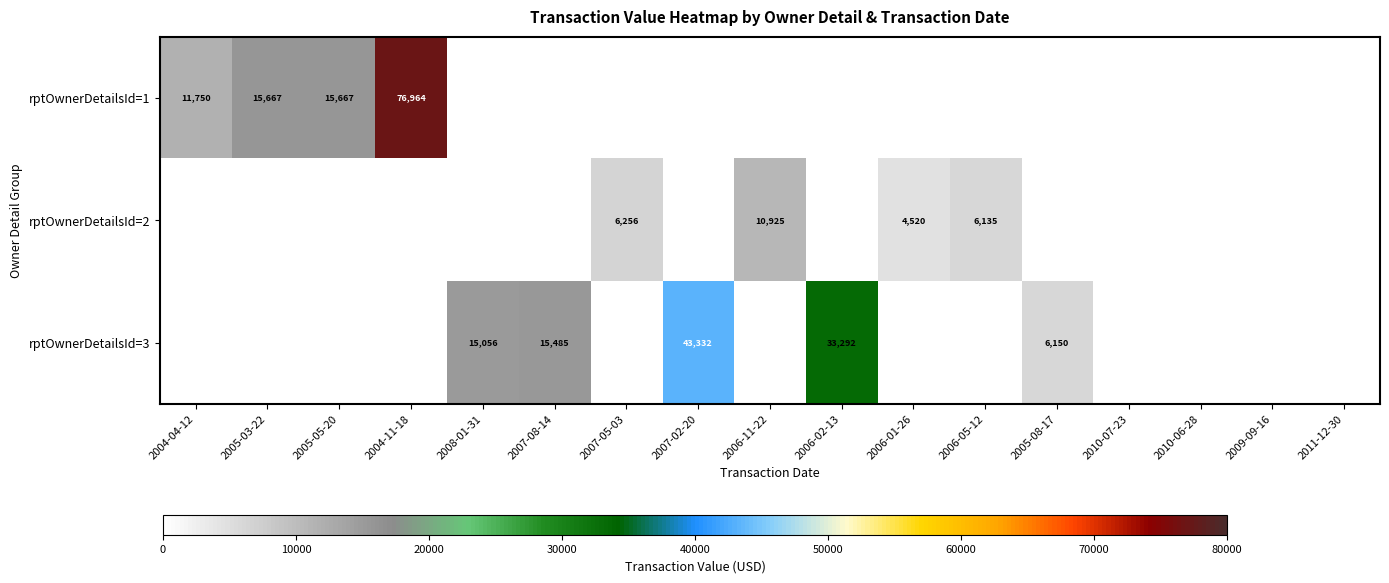

Is it true that rptOwnerDetailsId=3 equals 54005 at 2006-02-13?

False